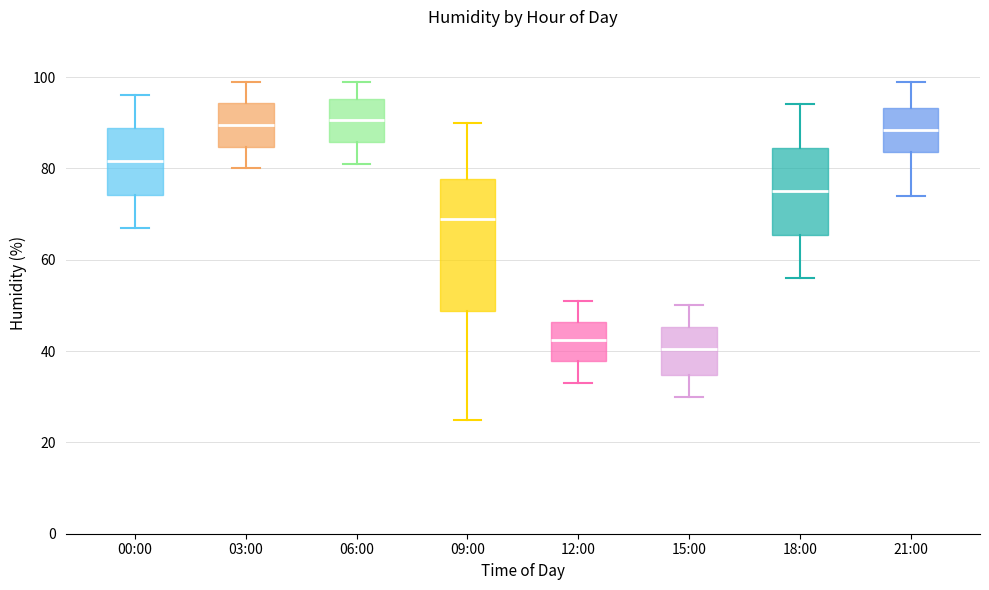

Reading left to right, read every box against the y-axis: the position of its median line, the range the box covers, and the ends of its whiskers. The values are not printed on the chart, so give them approximately, as read against the axis.

00:00: median 82, box 74 to 88, whiskers 68 to 96
03:00: median 90, box 84 to 94, whiskers 80 to 100
06:00: median 90, box 86 to 96, whiskers 82 to 100
09:00: median 70, box 48 to 78, whiskers 26 to 90
12:00: median 42, box 38 to 46, whiskers 34 to 52
15:00: median 40, box 34 to 46, whiskers 30 to 50
18:00: median 76, box 66 to 84, whiskers 56 to 94
21:00: median 88, box 84 to 94, whiskers 74 to 100